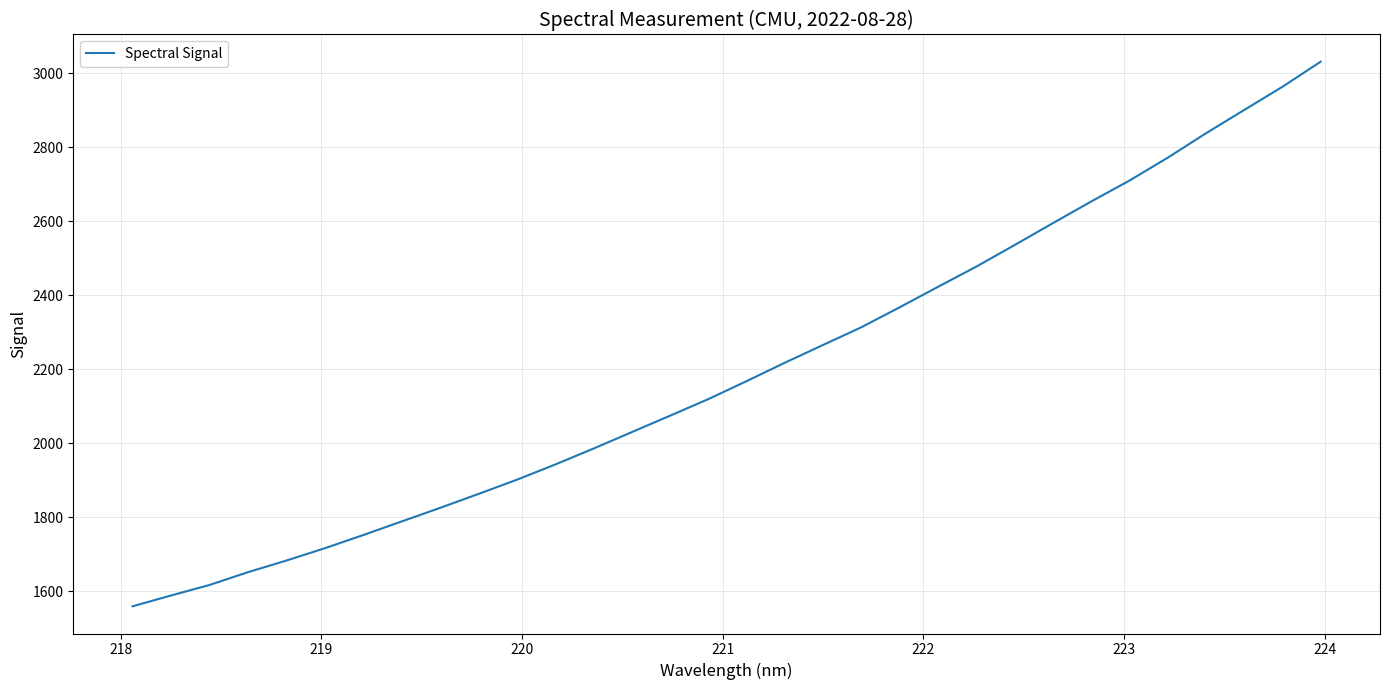

What is the greatest value displayed?

3031.4